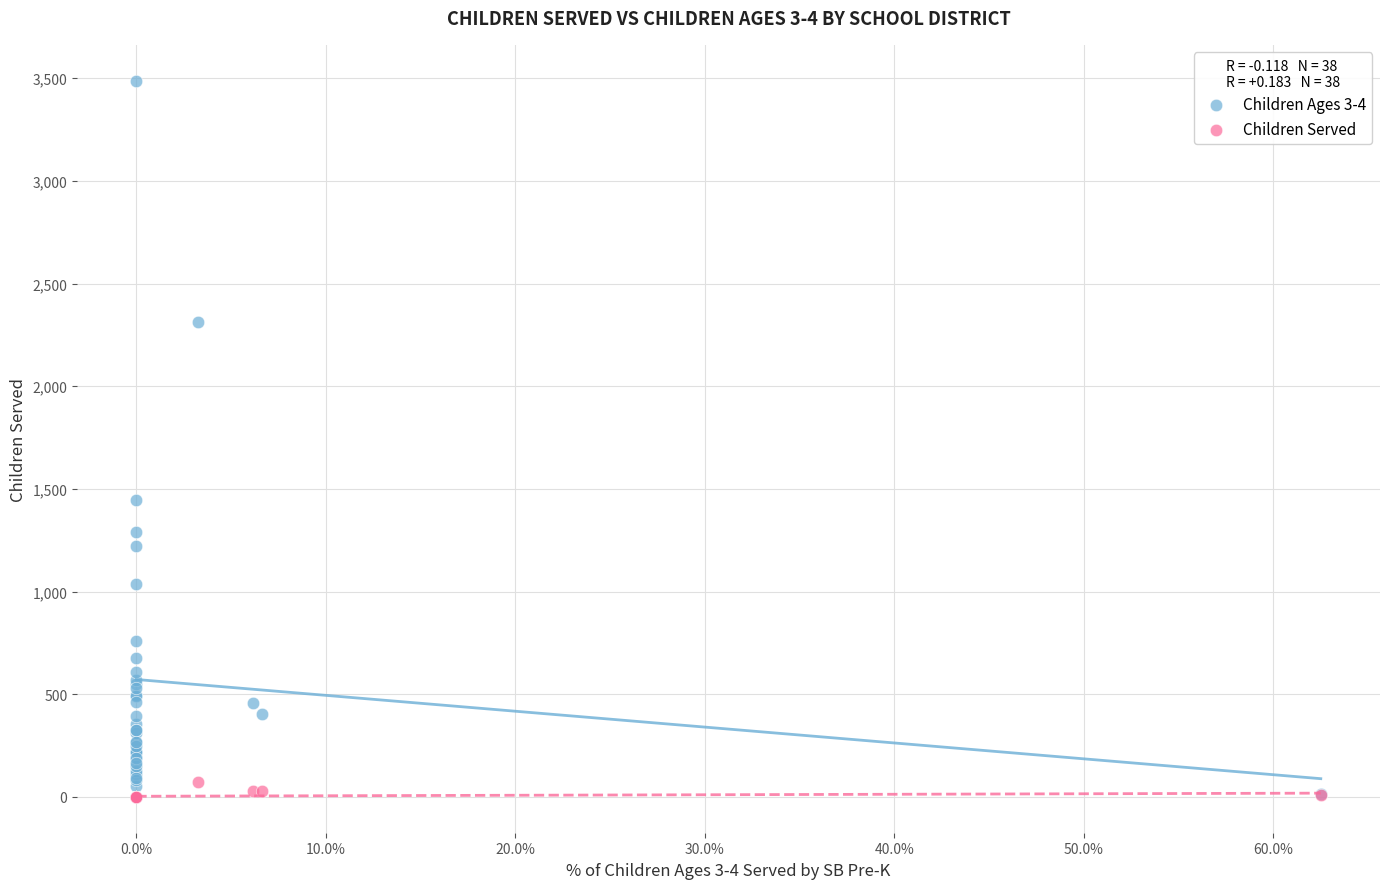

Across all series, what Y value is closest to 1744?

1445